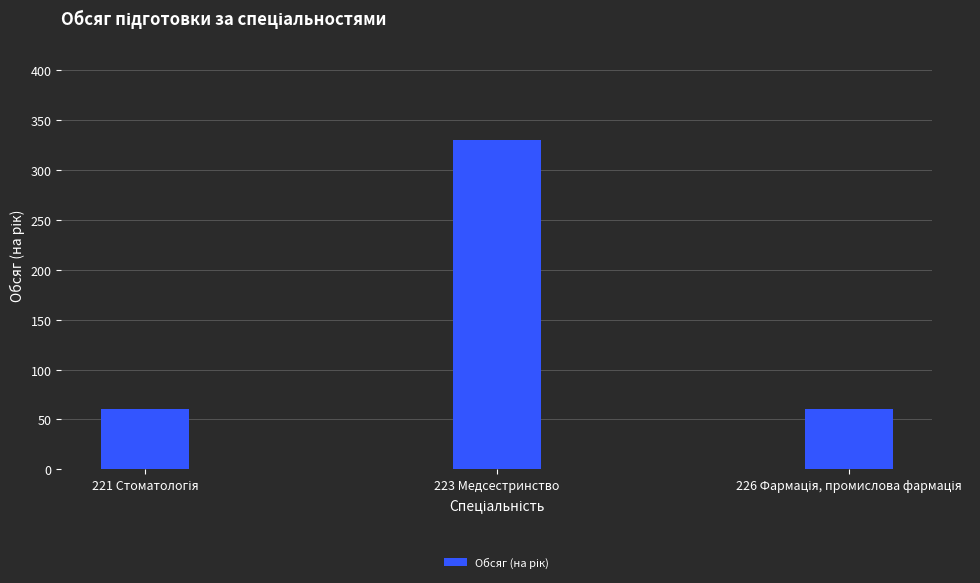

What is the greatest value displayed?

330